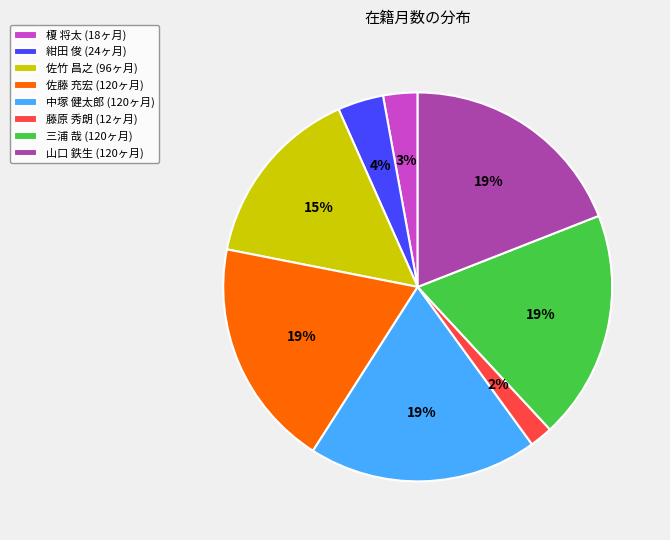

To the nearest percent, what portion does 榎 将太 represent?

3%